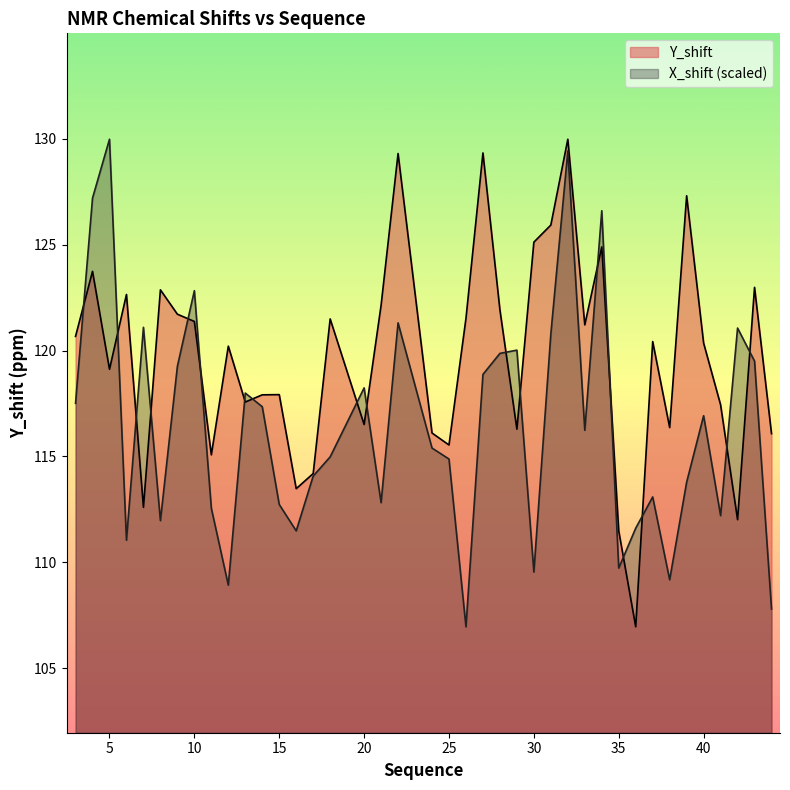

What is the value of the Y_shift point at the 13th from the left?

117.9